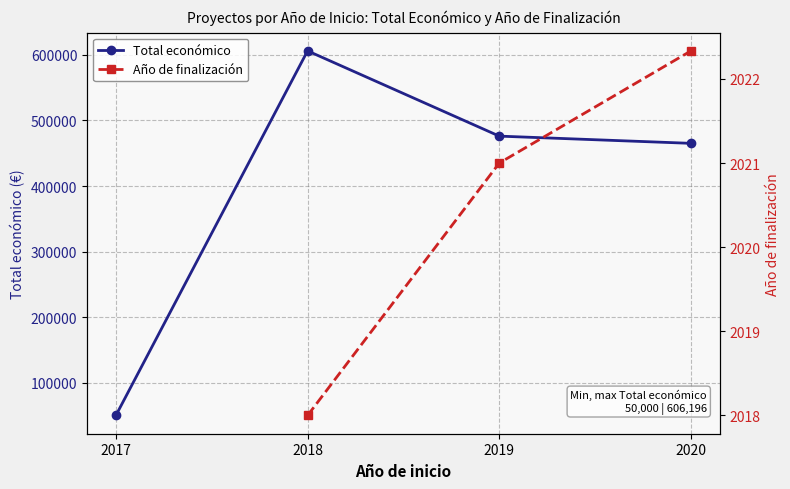

What is the lowest value of the Total económico series?

50000.0